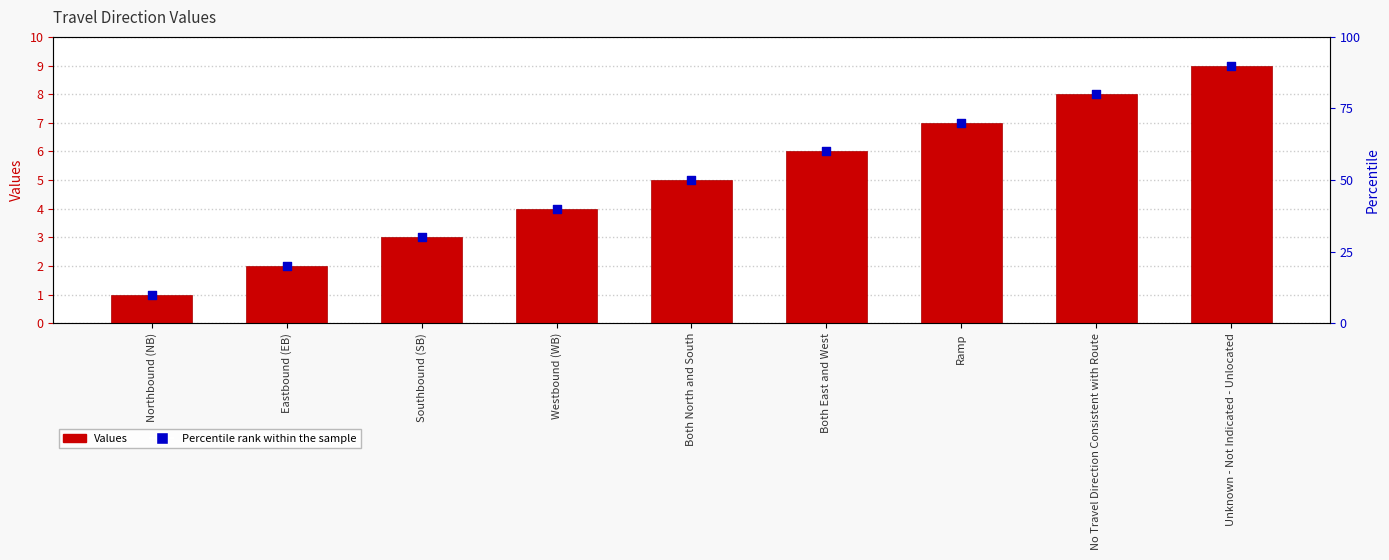

Which series has the widest spread of Y values?

Values